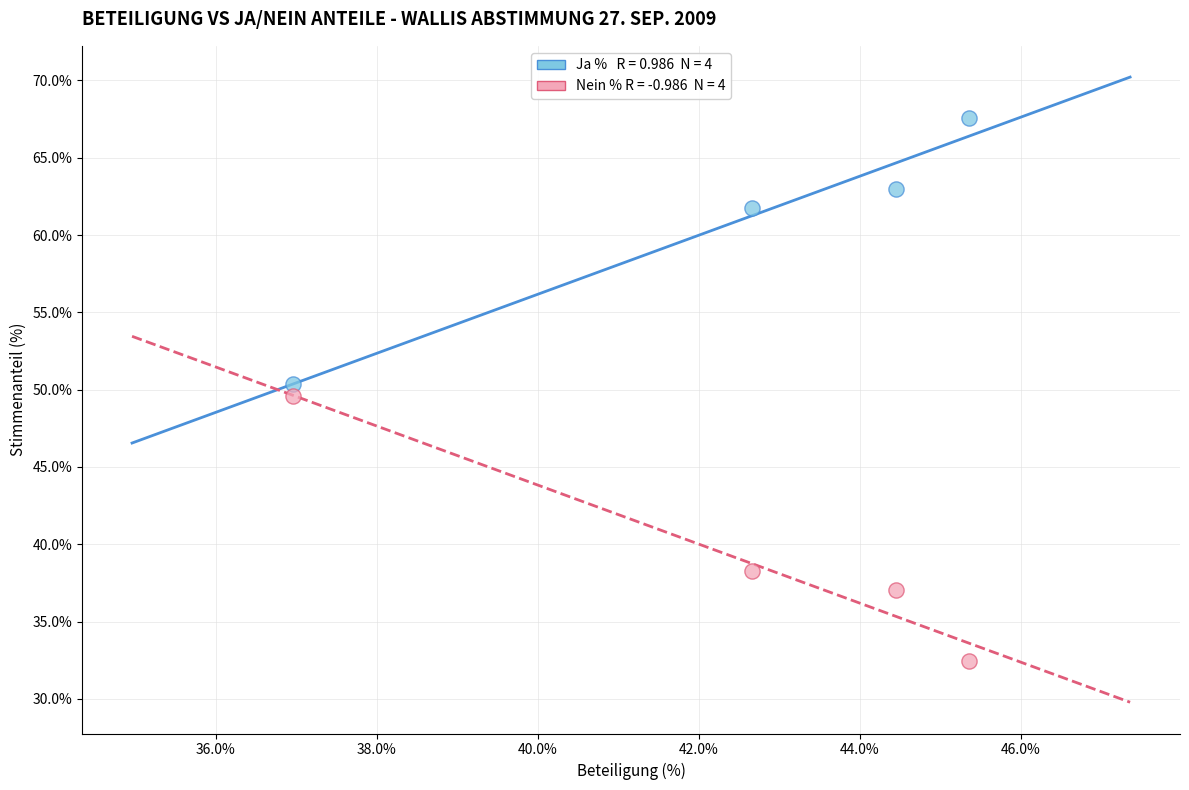

Across all data points, what is the range of Y values (max minus min)?

35.1